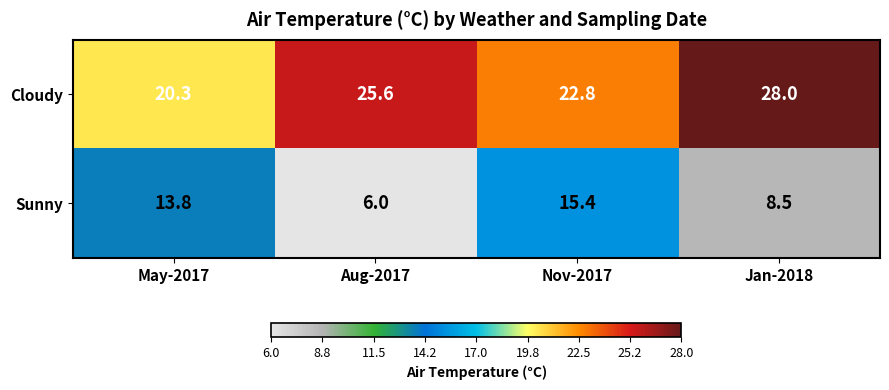

Reading left to right, what are all the values shown in this chart?

Cloudy: 20.3	25.6	22.8	28.0
Sunny: 13.8	6.0	15.4	8.5